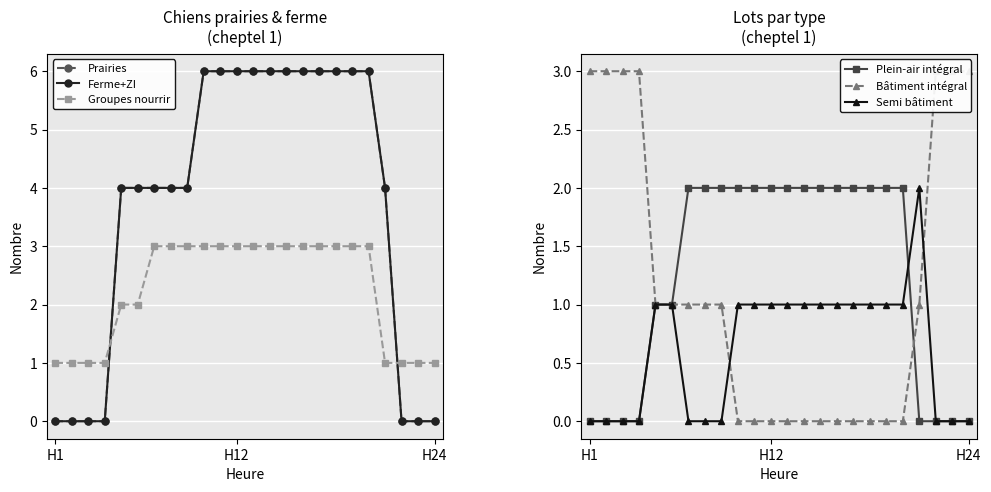

Where is the first local maximum for lot semi batiment (cheptel 1)?

20